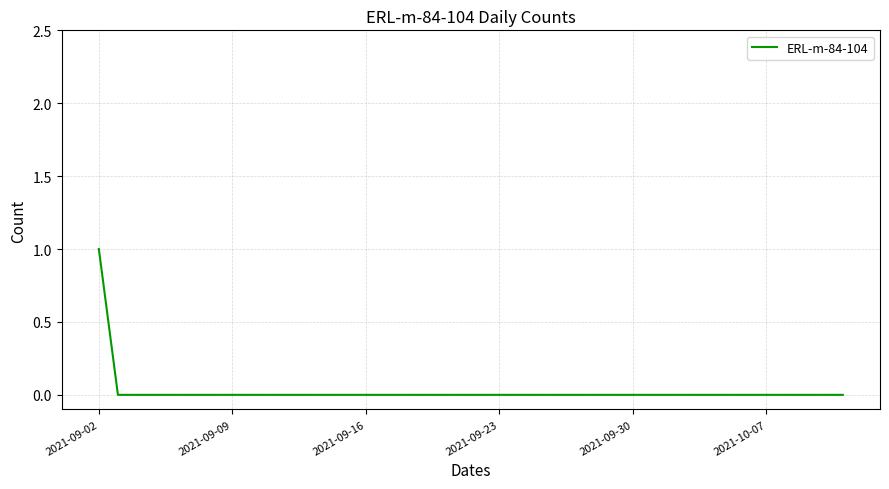

Which category has the highest value across all series?

2021-09-02